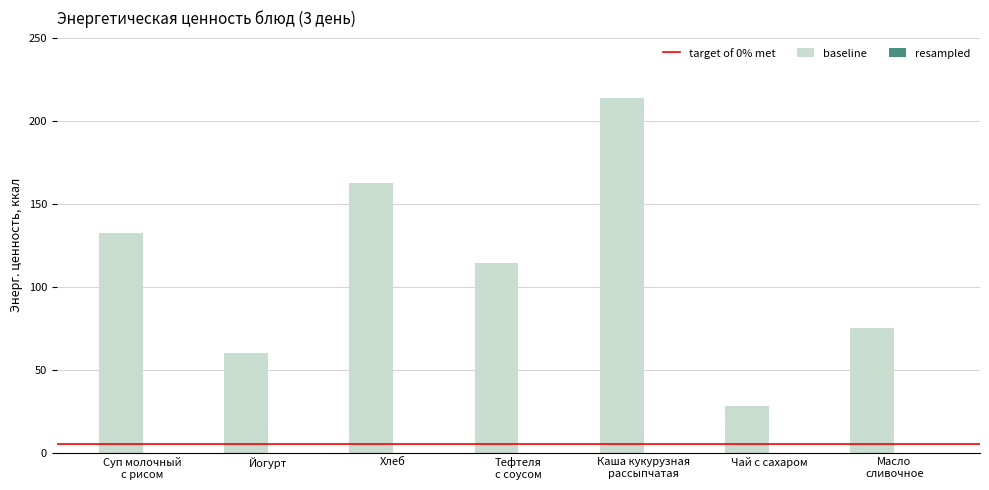

Rank the categories by value from highest to lowest.

Каша кукурузная
рассыпчатая, Хлеб, Суп молочный
с рисом, Тефтеля
с соусом, Масло
сливочное, Йогурт, Чай с сахаром